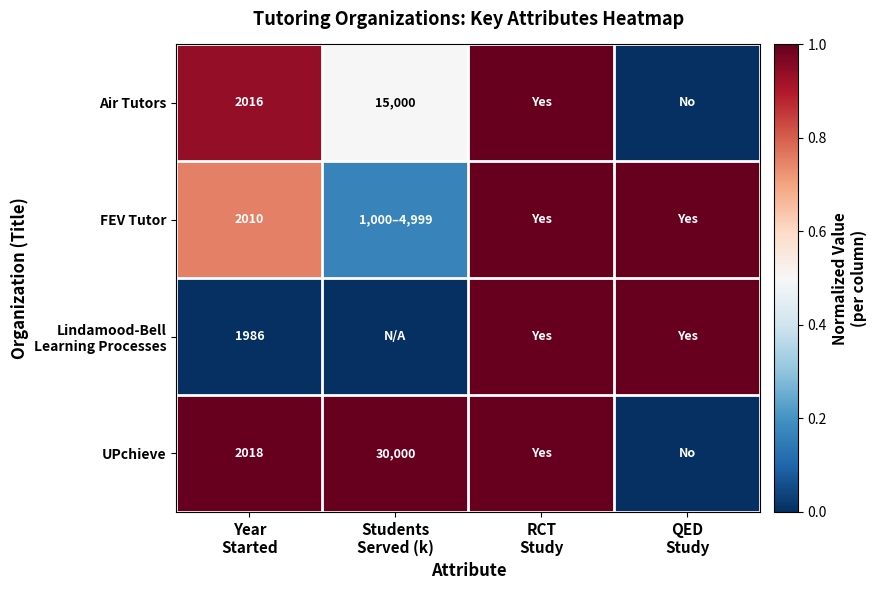

Where is Lindamood-Bell Learning Processes nearest to the value 0?

Year Started